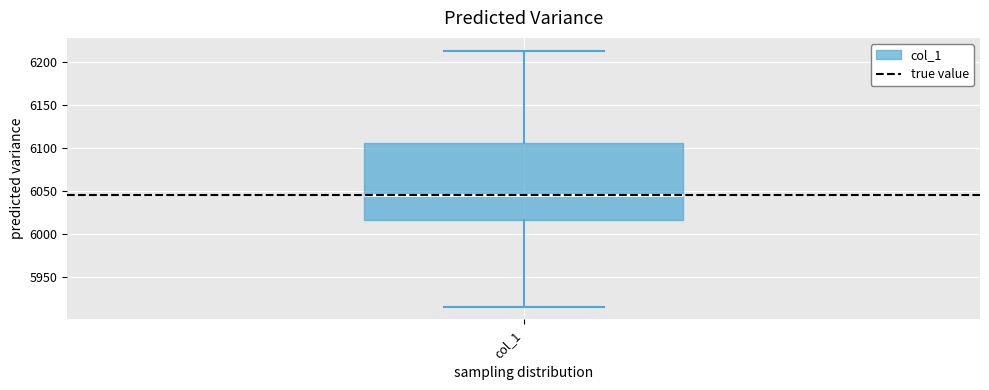

Read this box plot against the y-axis: the position of the median line, the range covered by the box, and the ends of both whiskers. The values are not printed on the chart, so give them approximately, as read against the axis.

median 6045, box 6015 to 6105, whiskers 5915 to 6215